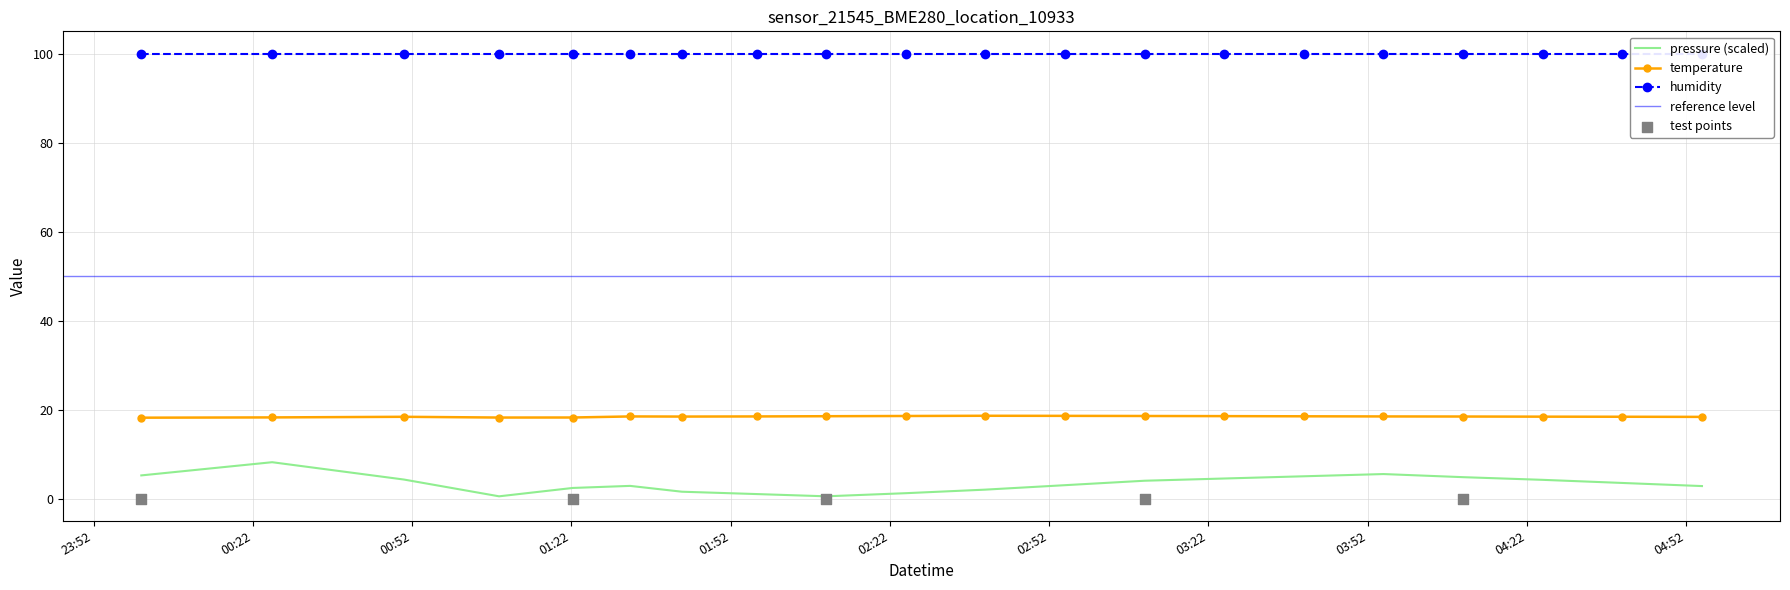

True or false: pressure (scaled) and temperature cross at least once.

False